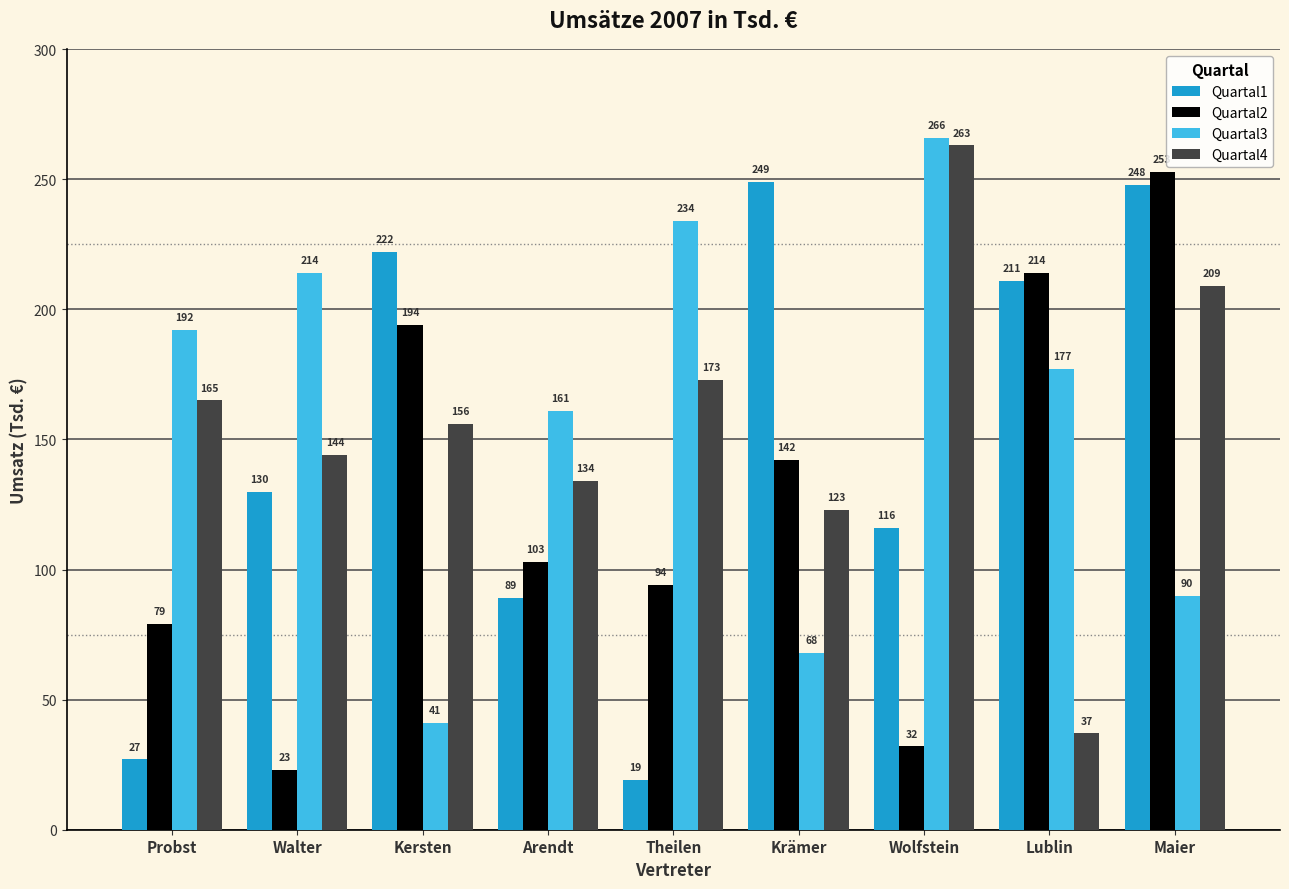

What is the smallest value displayed?

19